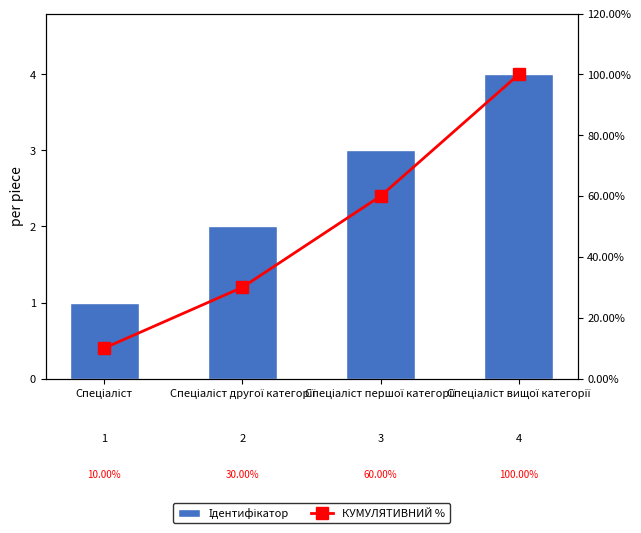

What is the value of the КУМУЛЯТИВНИЙ % bar at the 4th from the left?

100